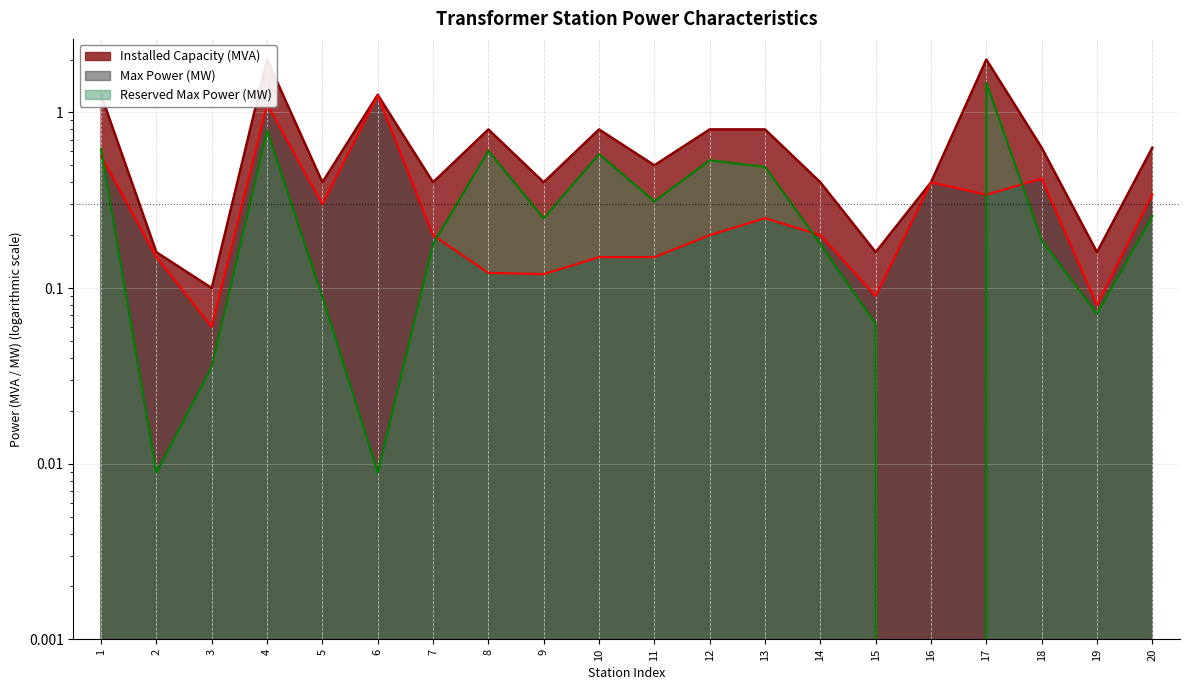

Which series changed the most between 9 and 14?

Max Power (MW)